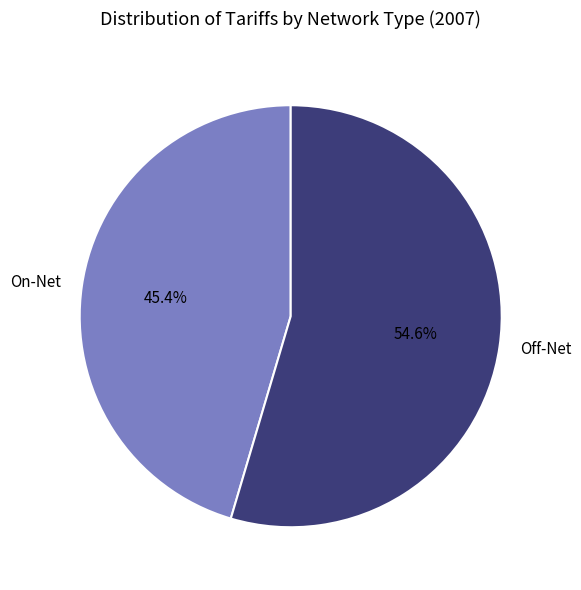

What percentage is the Off-Net slice, to the nearest percent?

55%